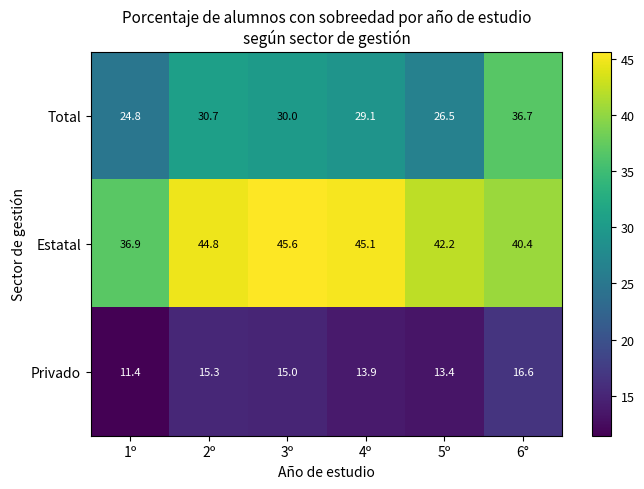

How many distinct data groups are displayed?

3